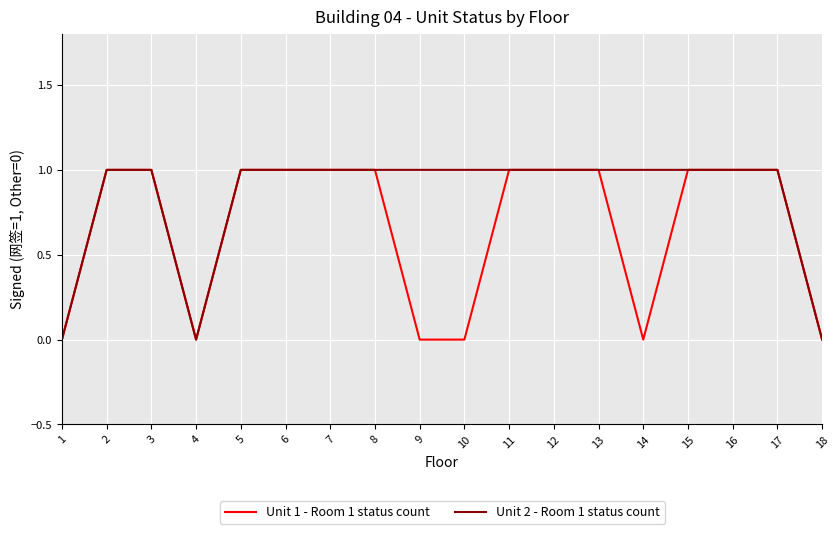

Is the value of Unit 2 - Room 1 status count at 4 greater than the value of Unit 1 - Room 1 status count at 7?

No